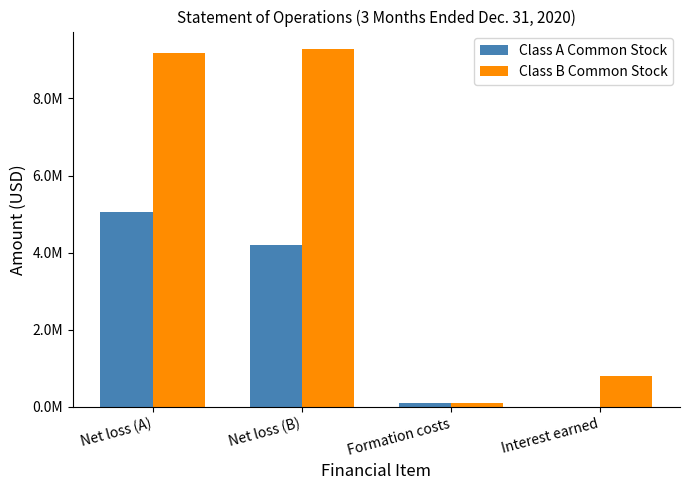

What are all the series names shown in the legend?

Class A Common Stock, Class B Common Stock